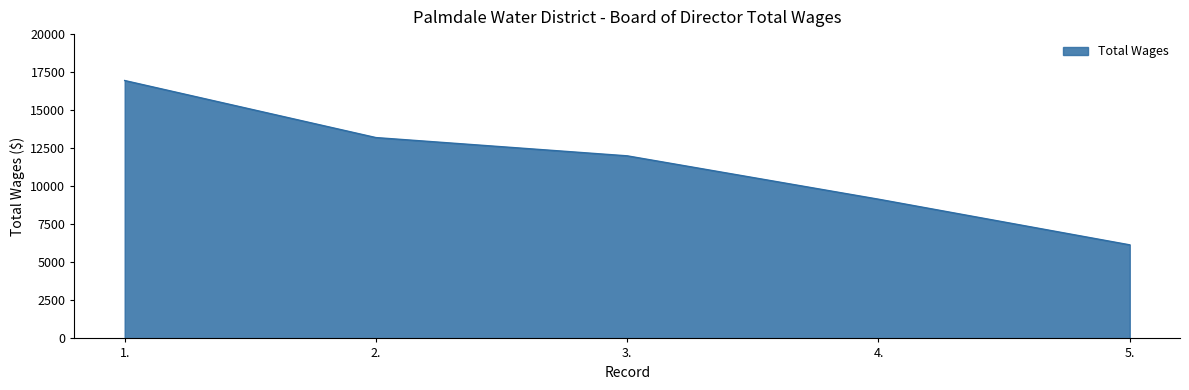

At which category does the chart reach its minimum across all series?

5.